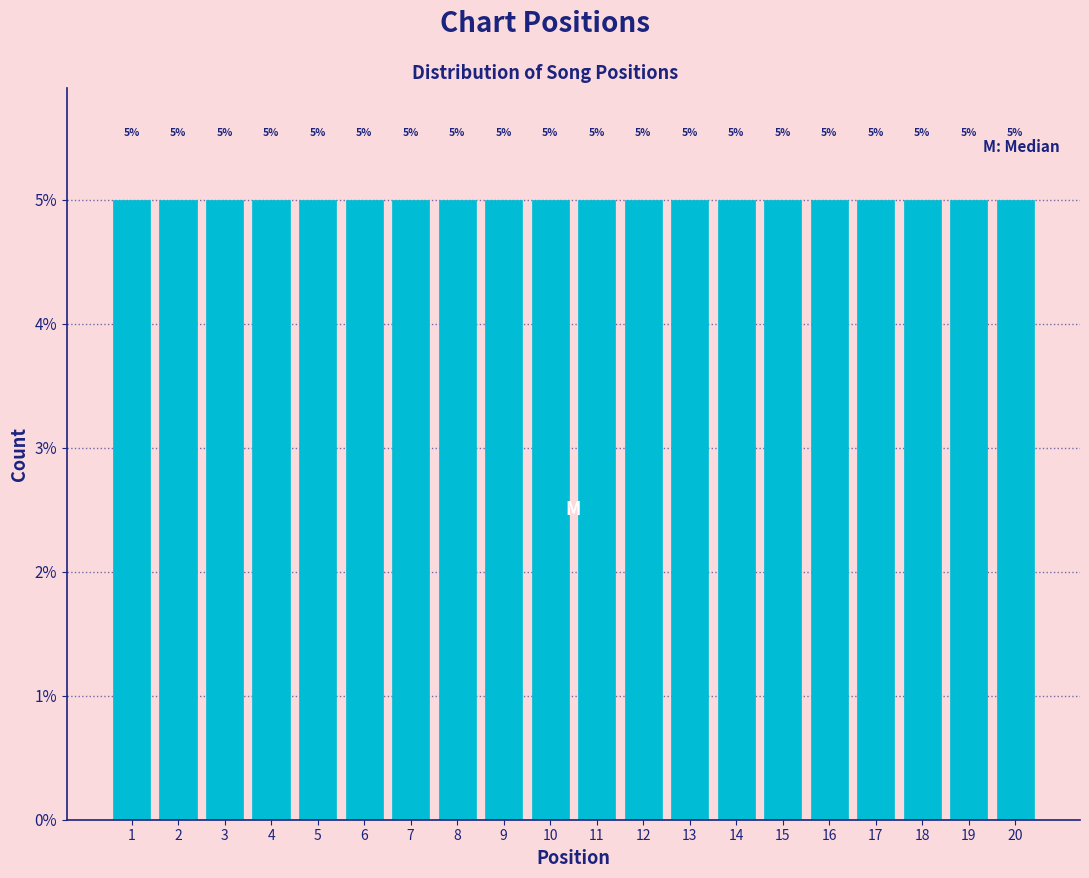

What is the height of the bar covering 12.5 to 13.5 on the x-axis?

5